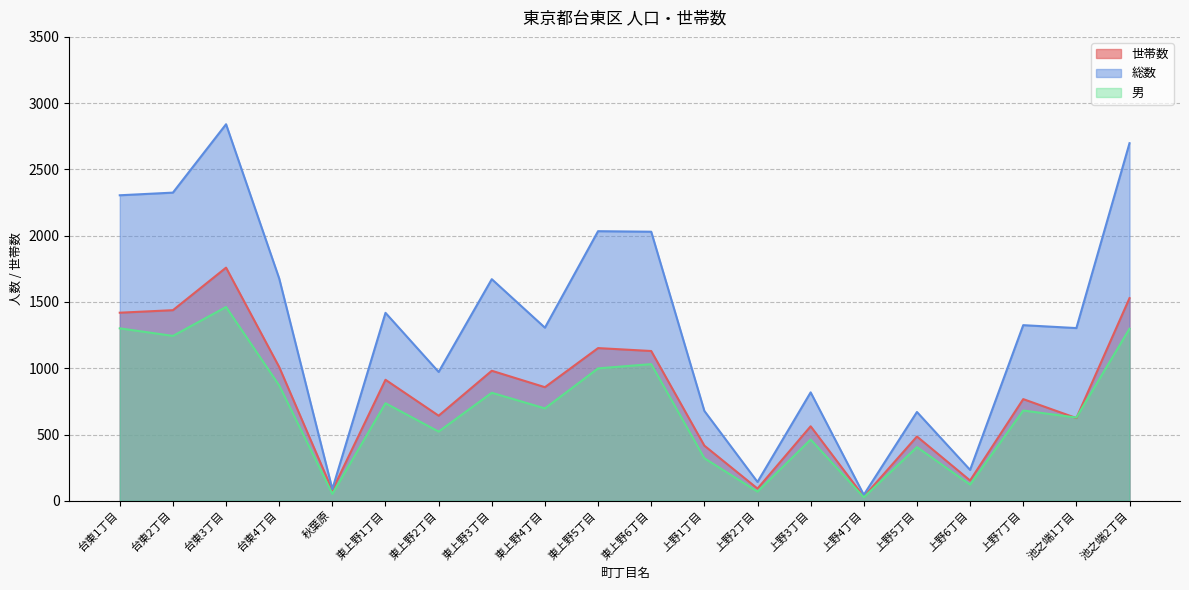

Reading left to right, extract all data points from this chart.

世帯数: 台東1丁目=1419	台東2丁目=1438	台東3丁目=1759	台東4丁目=1009	秋葉原=79	東上野1丁目=913	東上野2丁目=642	東上野3丁目=981	東上野4丁目=857	東上野5丁目=1152	東上野6丁目=1130	上野1丁目=416	上野2丁目=92	上野3丁目=562	上野4丁目=31	上野5丁目=485	上野6丁目=153	上野7丁目=767	池之端1丁目=624	池之端2丁目=1529
総数: 台東1丁目=2305	台東2丁目=2325	台東3丁目=2841	台東4丁目=1677	秋葉原=88	東上野1丁目=1418	東上野2丁目=972	東上野3丁目=1672	東上野4丁目=1306	東上野5丁目=2034	東上野6丁目=2030	上野1丁目=678	上野2丁目=142	上野3丁目=818	上野4丁目=45	上野5丁目=670	上野6丁目=233	上野7丁目=1325	池之端1丁目=1303	池之端2丁目=2698
男: 台東1丁目=1301	台東2丁目=1244	台東3丁目=1462	台東4丁目=870	秋葉原=52	東上野1丁目=736	東上野2丁目=522	東上野3丁目=815	東上野4丁目=697	東上野5丁目=999	東上野6丁目=1031	上野1丁目=321	上野2丁目=69	上野3丁目=462	上野4丁目=26	上野5丁目=405	上野6丁目=122	上野7丁目=681	池之端1丁目=628	池之端2丁目=1298